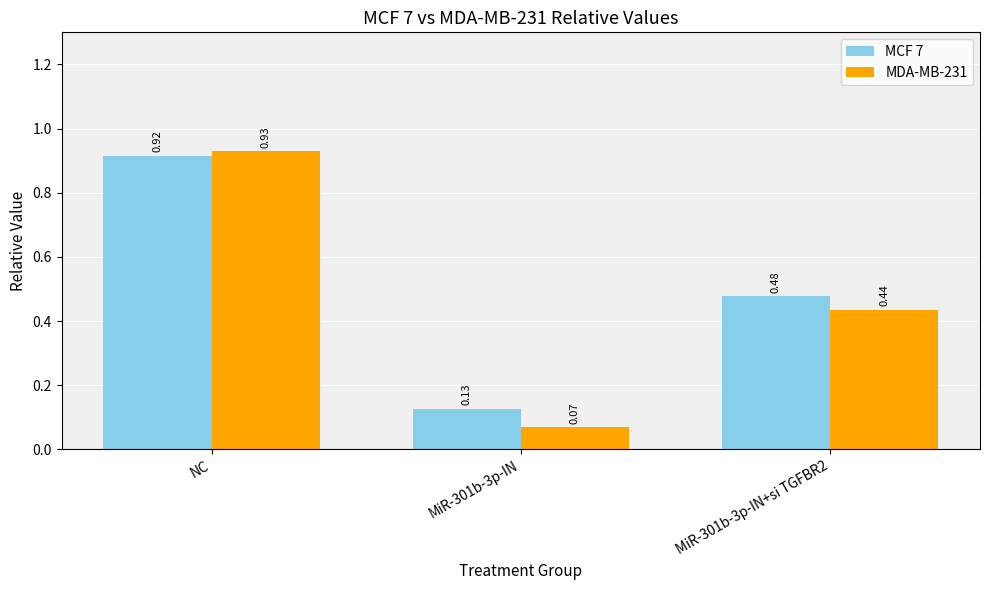

What position from the right is MiR-301b-3p-IN+si TGFBR2?

1